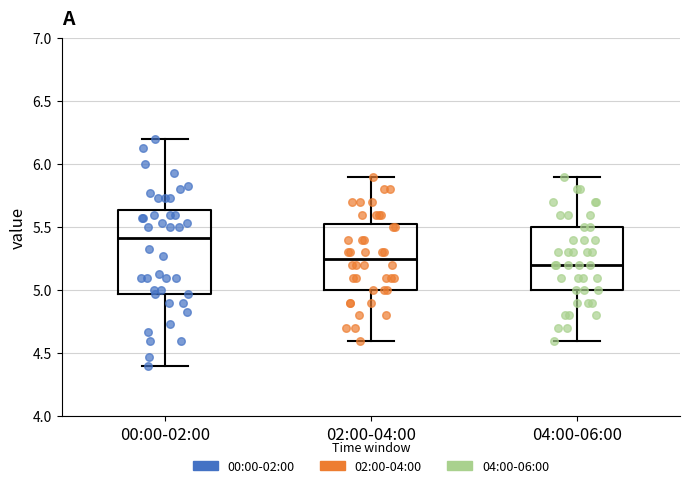

Where is the lower edge of the box for 00:00-02:00 on the y-axis? The values are not printed on the chart, so give them approximately, as read against the axis.

4.95